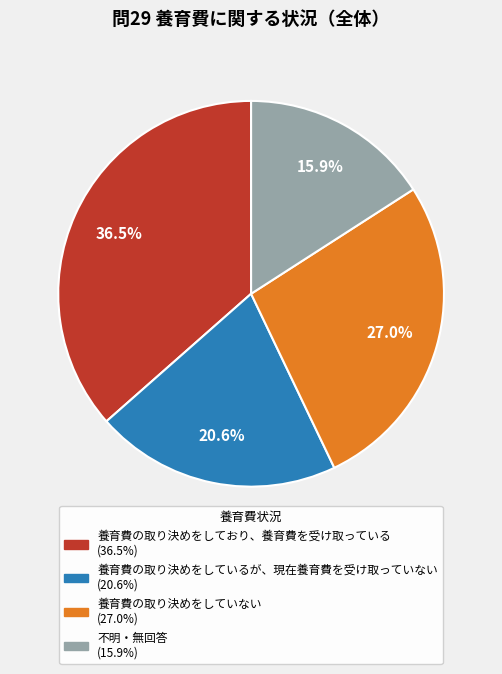

Do 養育費の取り決めをしており、養育費を受け取っている and 養育費の取り決めをしていない together represent more than half of the pie?

Yes